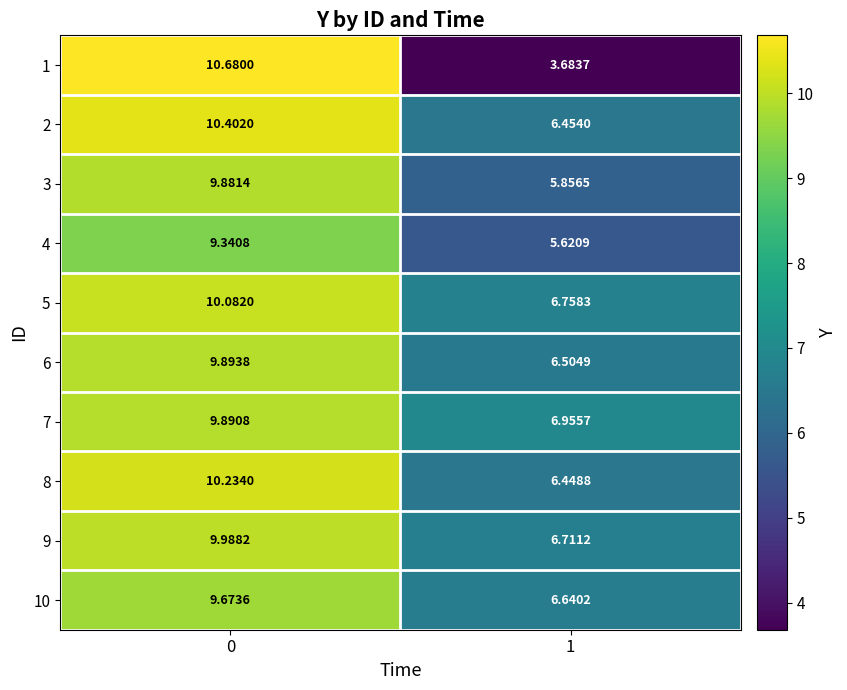

What is the maximum value shown in the chart?

10.7